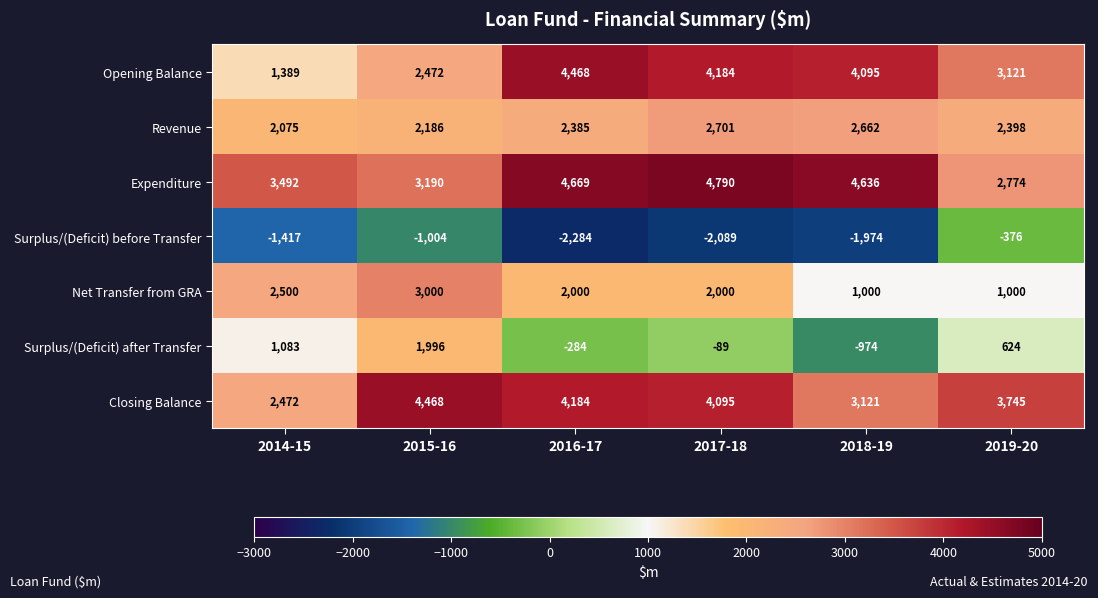

The Expenditure series shows 4406 at 2019-20. True or false?

False